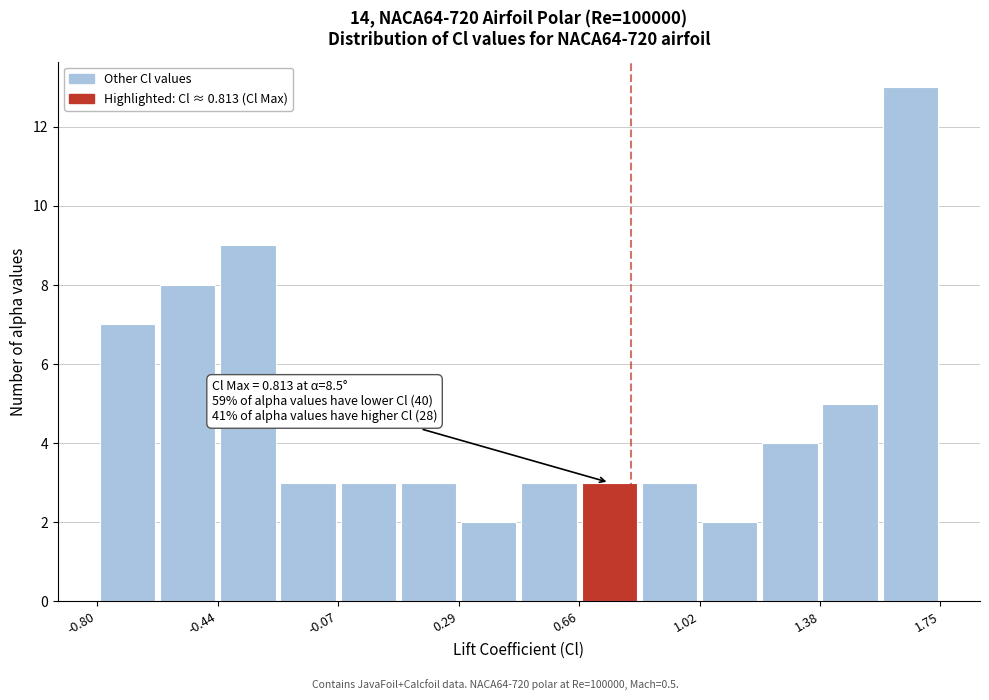

Around what value on the x-axis is the tallest bar? Give the approximate position of its centre, as read against the axis.

1.65